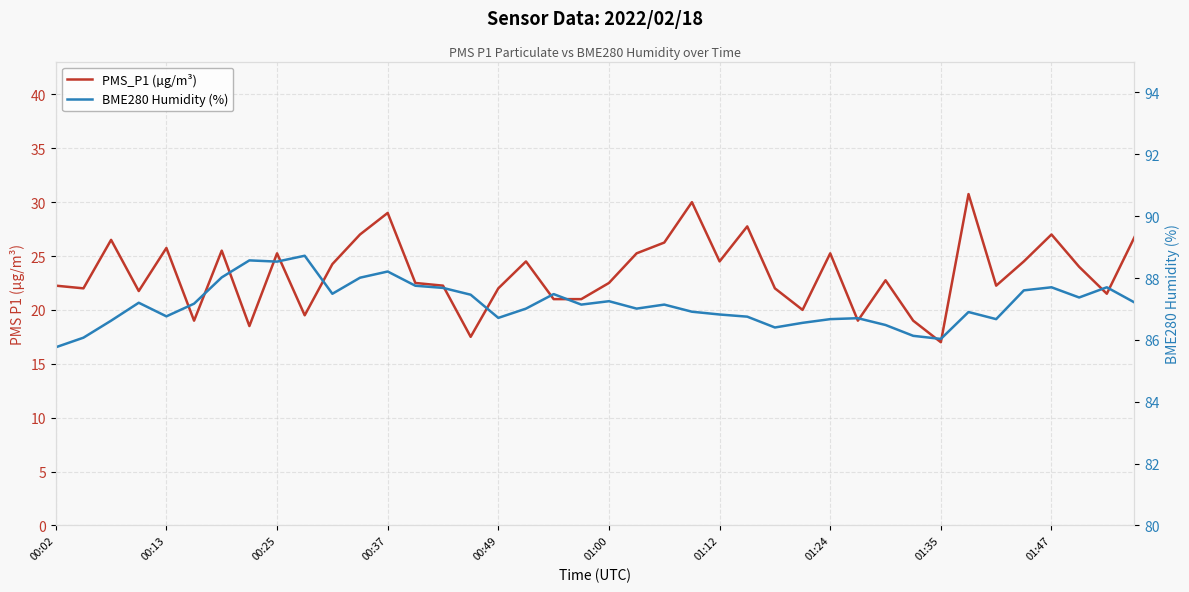

What is the maximum value shown in the chart?

88.7